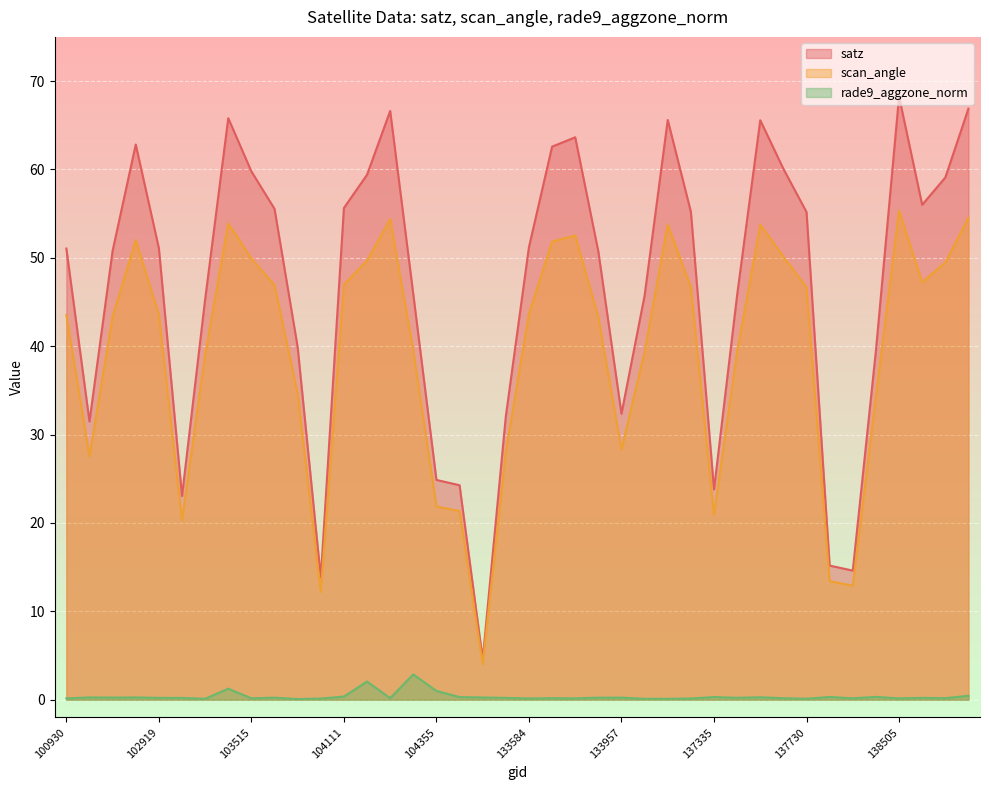

True or false: satz and rade9_aggzone_norm cross at least once.

False